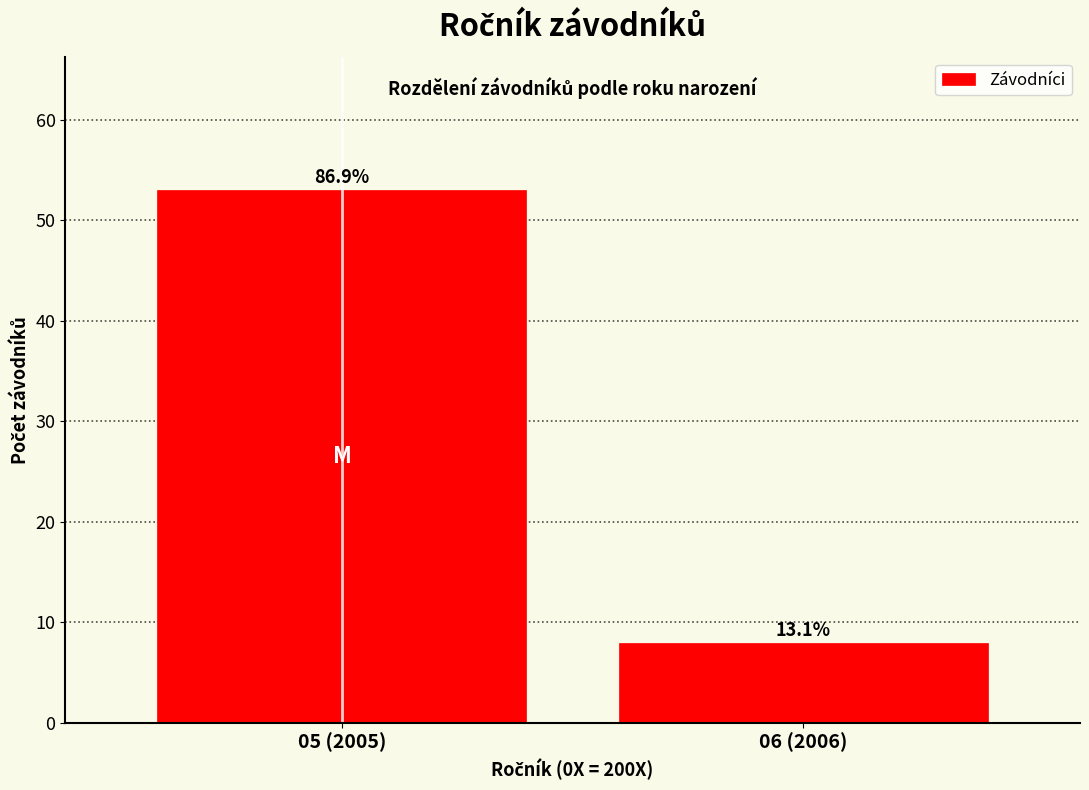

How many bars are there in total?

2